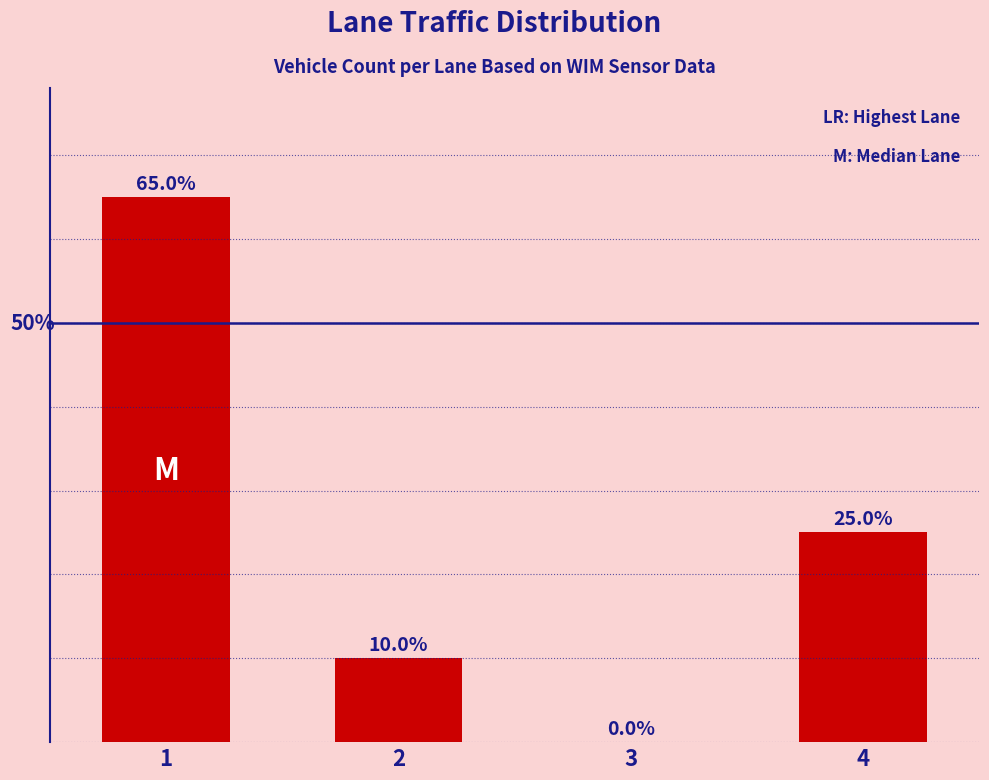

Are the bars horizontal?

No